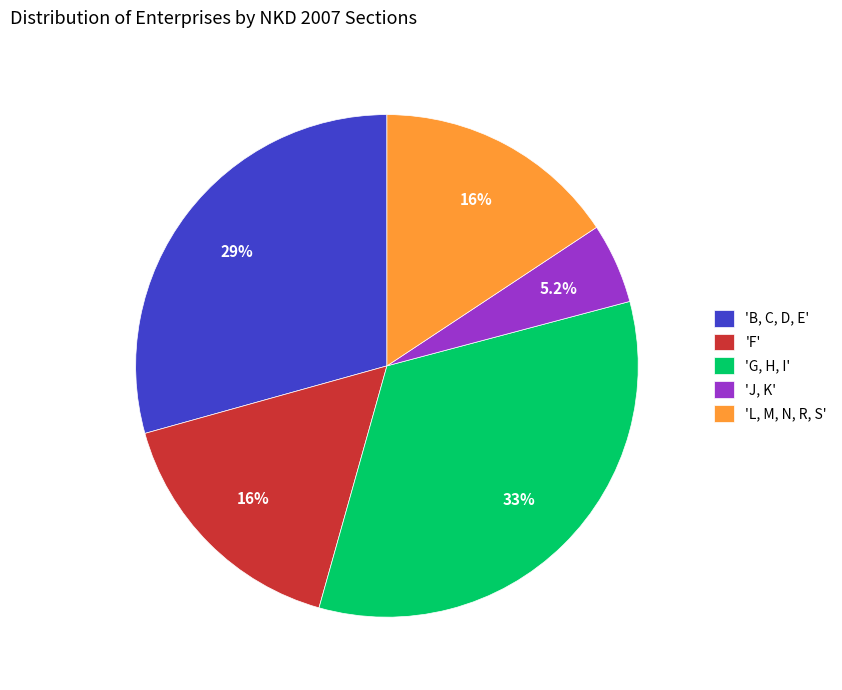

Approximately how many times larger is the value at 'J, K' compared to 'F'?

0.3